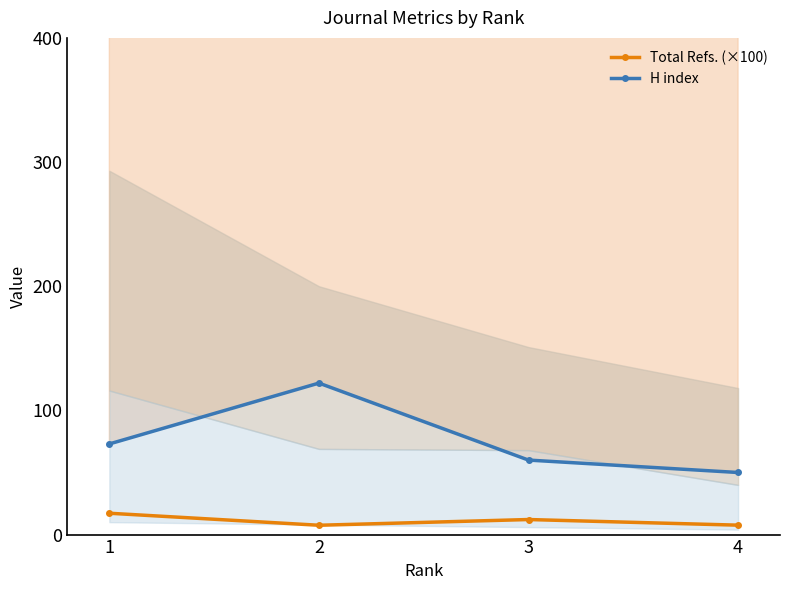

The value of Total Refs. (×100) at 1 is 5.6. True or false?

False